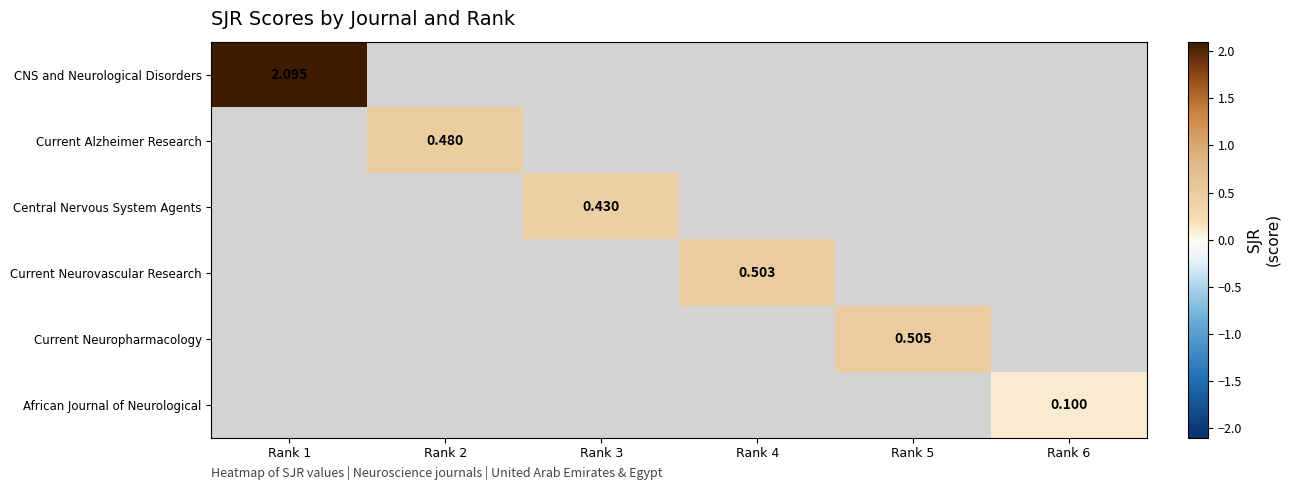

Which series has the widest spread of values?

CNS and Neurological Disorders